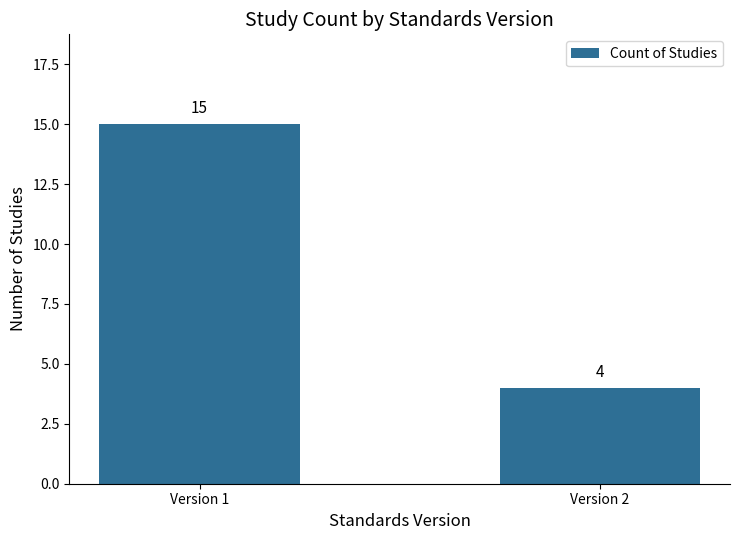

Rank the categories by value from lowest to highest.

Version 2, Version 1